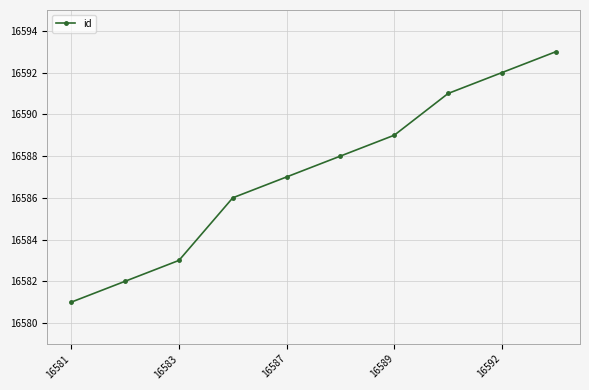

Count the number of data series in this chart.

1